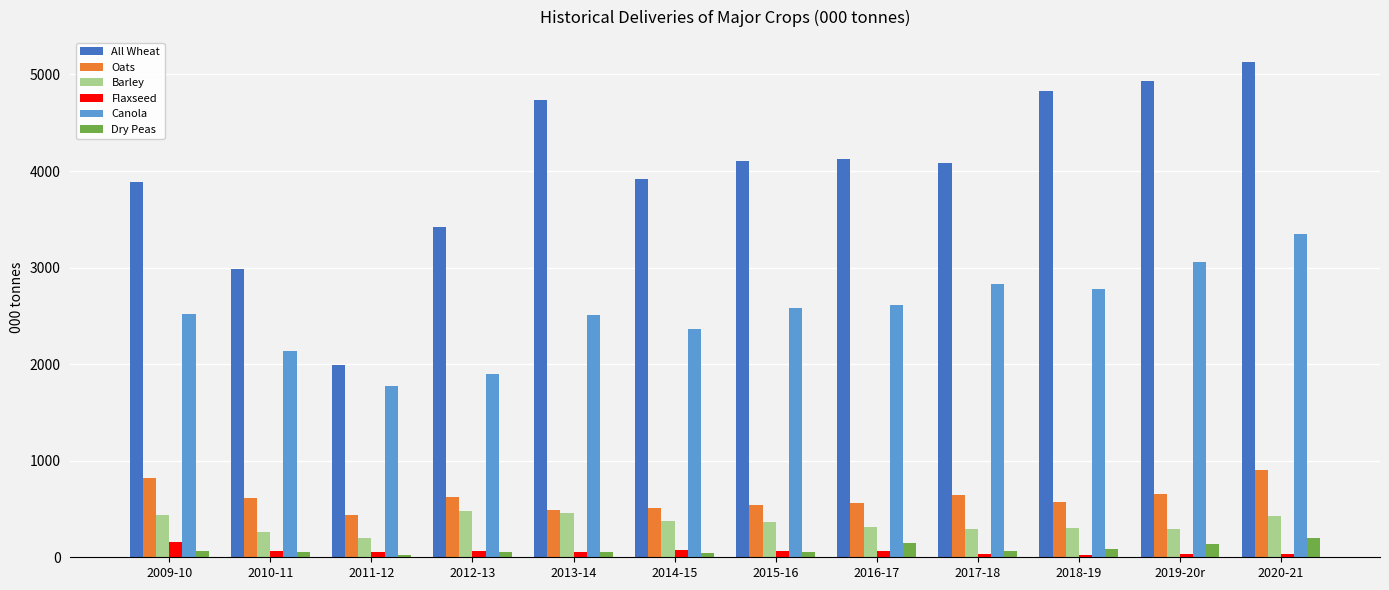

What is the sum of the Canola values at 2009-10 and 2017-18?

5347.1